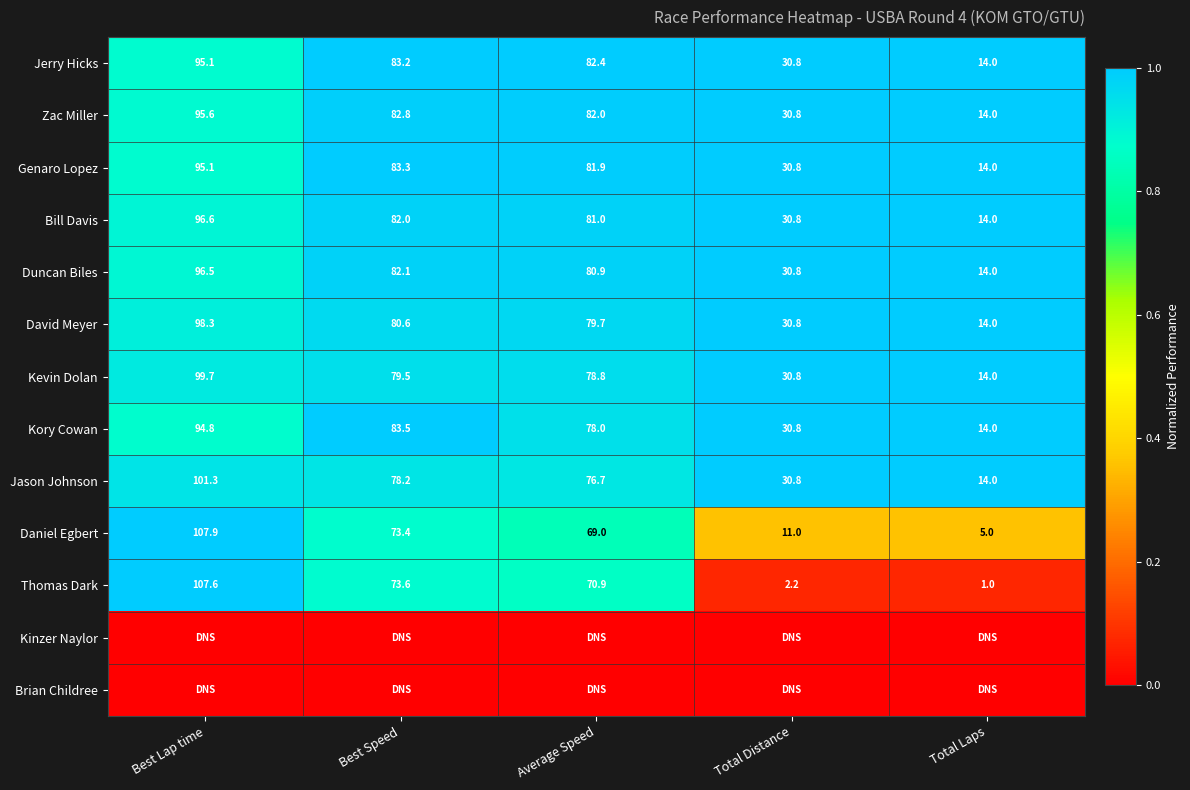

The value of Duncan Biles at Total Distance is 0.3. True or false?

False